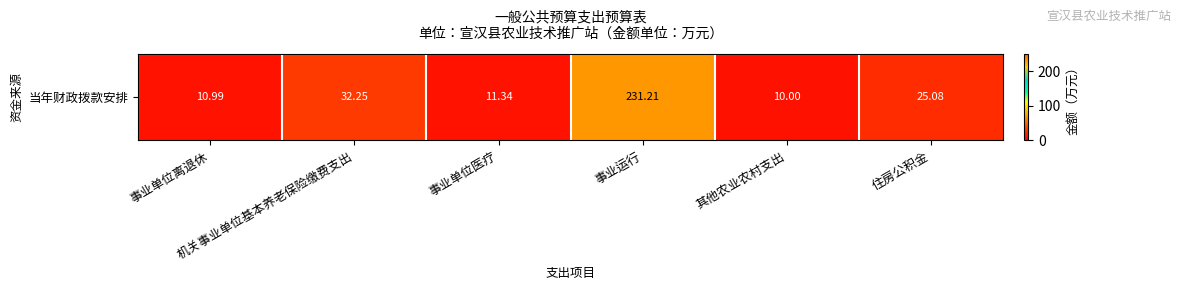

What is the ratio of the value at 住房公积金 to the value at 其他农业农村支出?

2.5